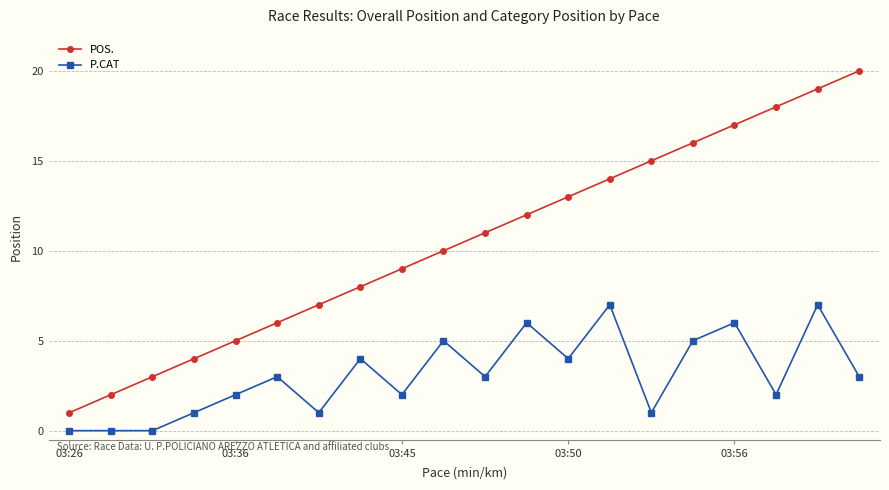

What is the difference between the second highest and minimum values in the POS. series?

18